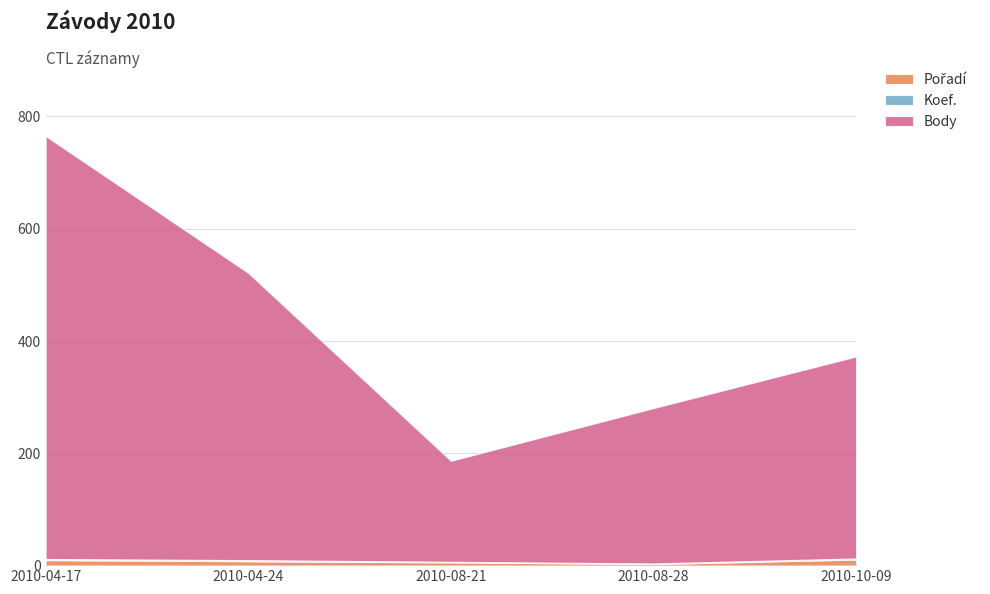

Which series has the widest spread of values?

Body